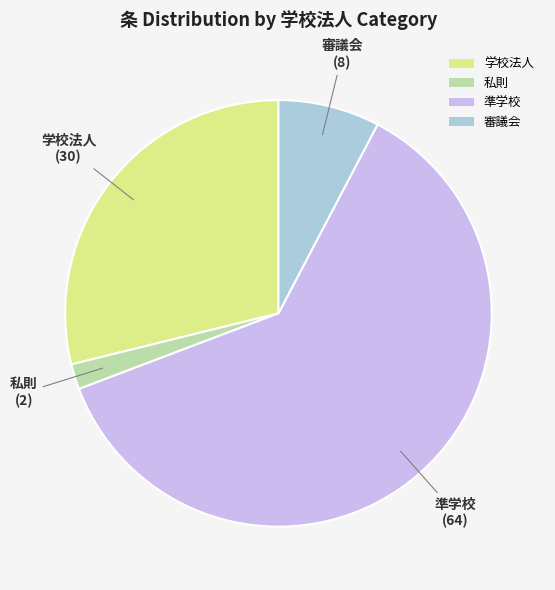

Rank the categories by value from lowest to highest.

私則, 審議会, 学校法人, 準学校